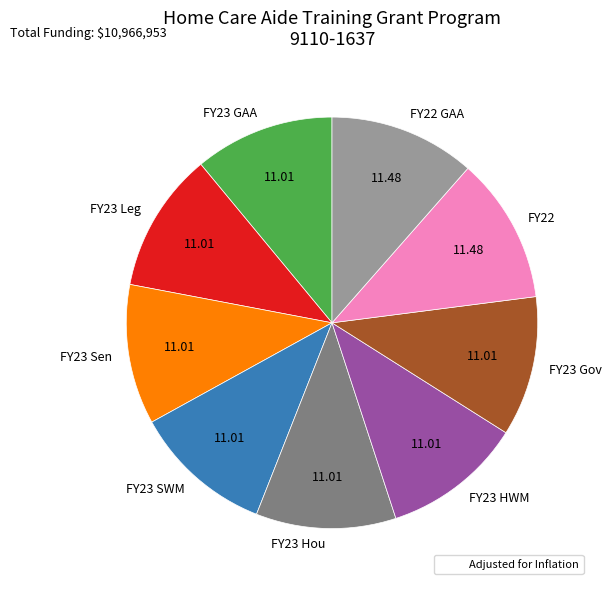

Is it true that FY22 GAA is 19% of the pie?

False